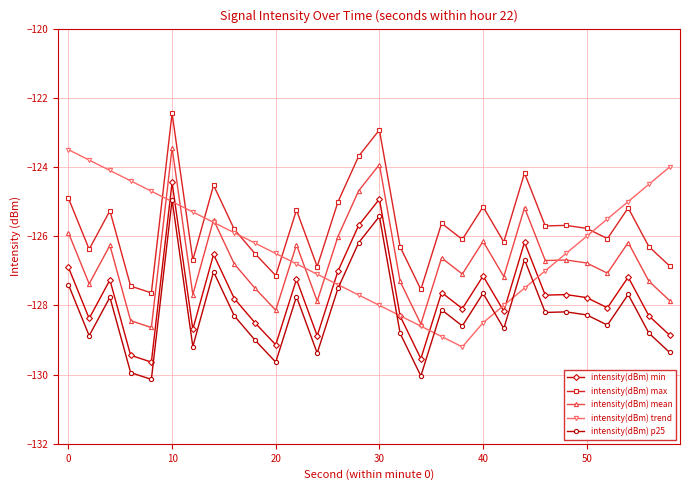

Which series has the largest total across all categories?

intensity(dBm) max